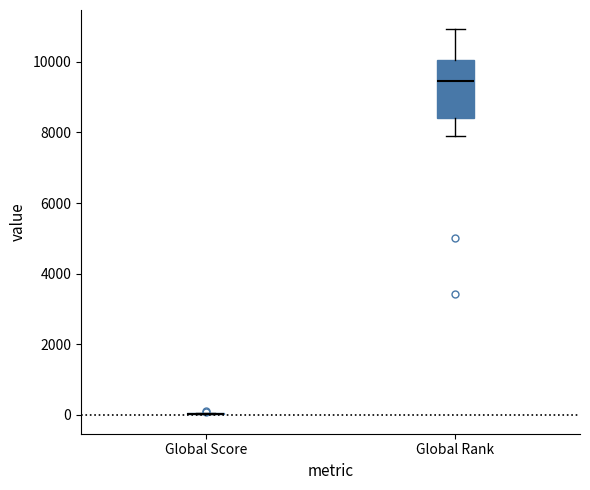

Reading left to right, transcribe this box plot: for each box, give where its median line is, the range the box spans, and where its two whiskers end, as read against the y-axis. The values are not printed on the chart, so give them approximately, as read against the axis.

Global Score: box collapsed to a line at 0, whiskers 0 to 0
Global Rank: median 9400, box 8400 to 10000, whiskers 8000 to 11000